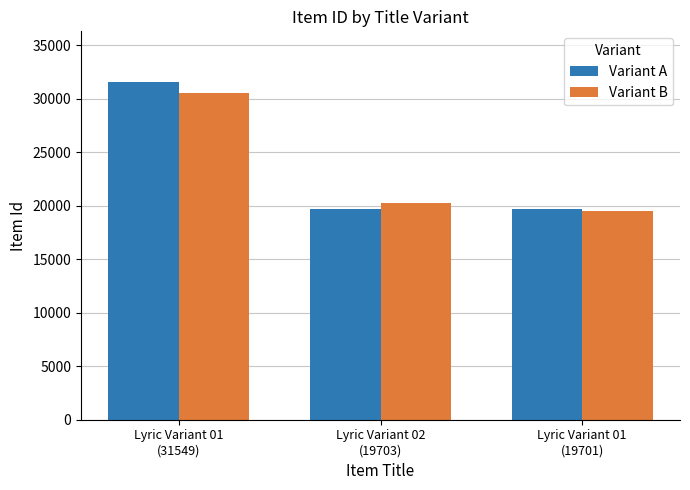

How many groups of bars are there?

3